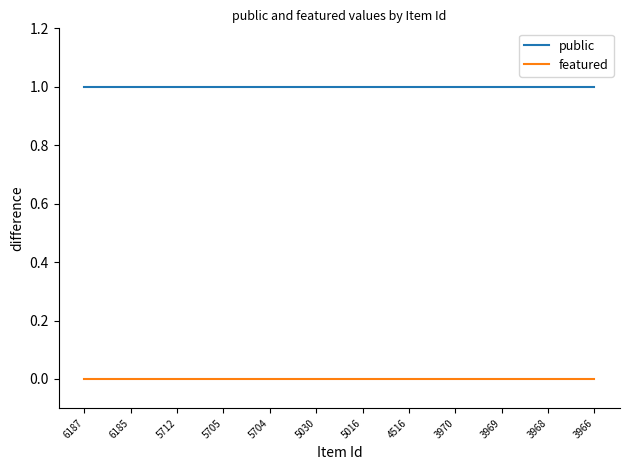

List the series in order of their peak value, highest first.

public, featured